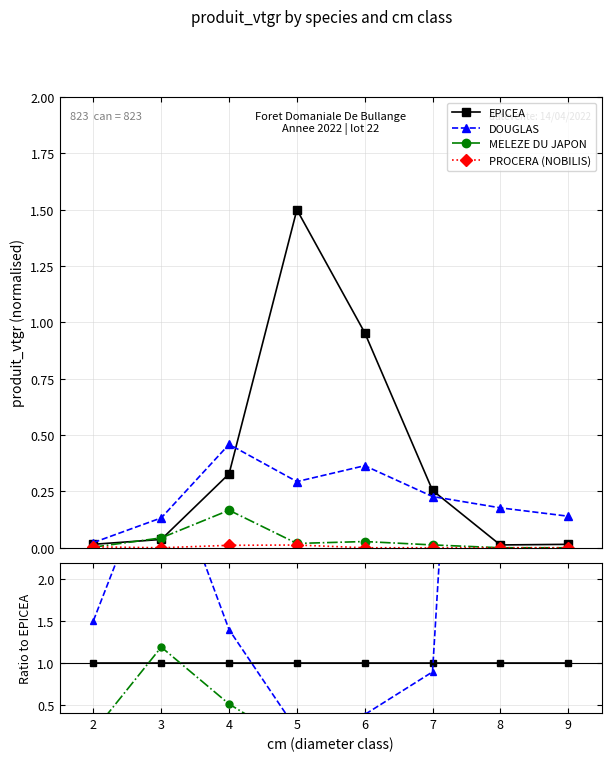

The value of MELEZE DU JAPON at 5 is 0.0. True or false?

True